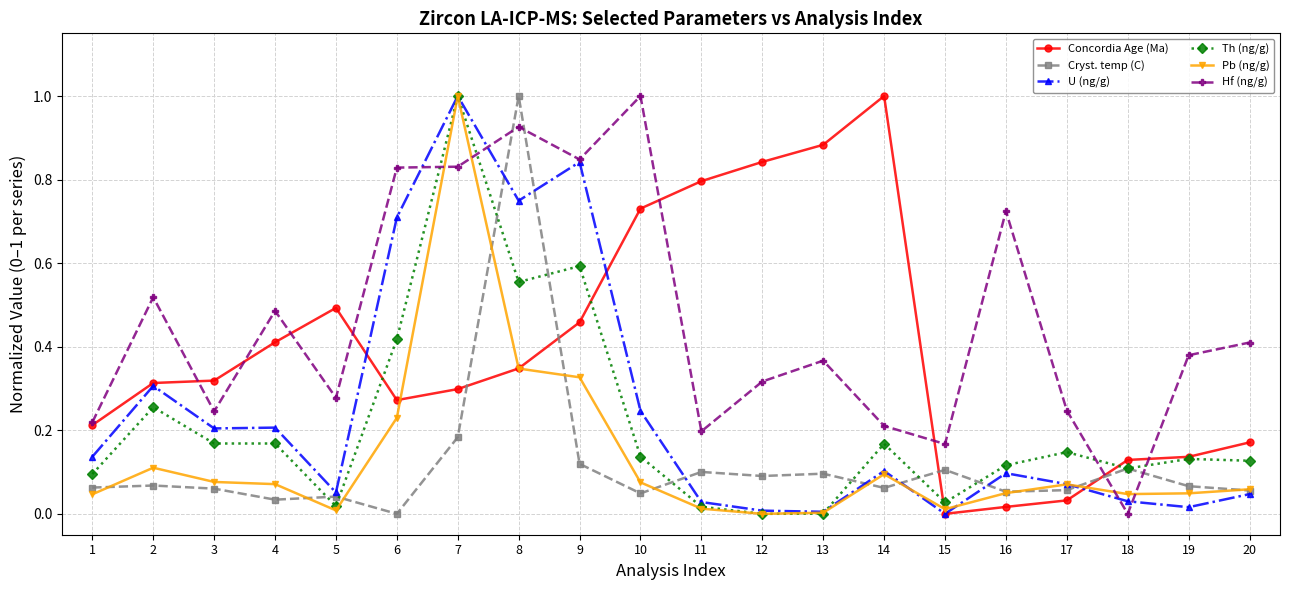

True or false: Cryst. temp (C) and U (ng/g) cross at least once.

True